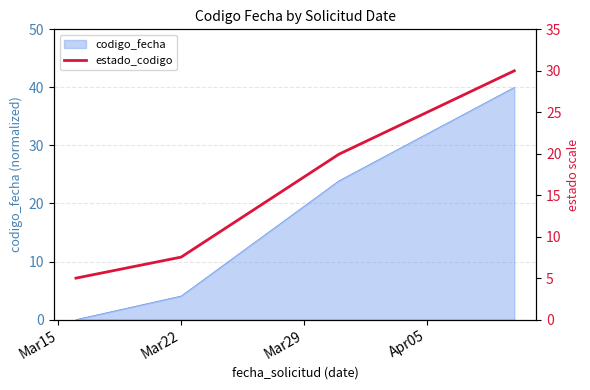

Does the chart display data point markers on the line(s)?

No